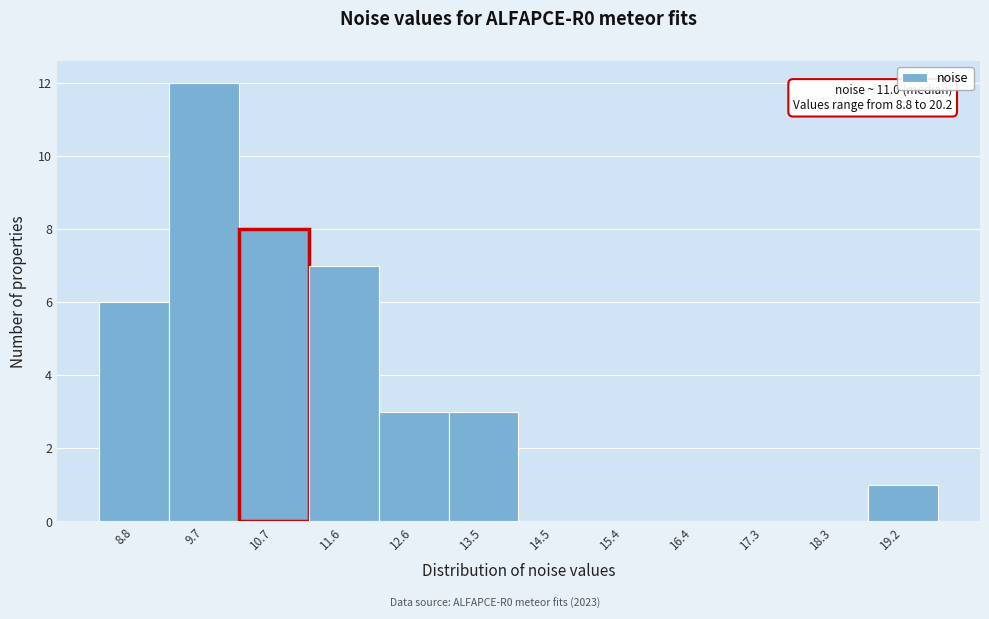

Reading right to left, list all the values displayed in this chart.

19.2=1	18.3=0	17.3=0	16.4=0	15.4=0	14.5=0	13.5=3	12.6=3	11.6=7	10.7=8	9.7=12	8.8=6